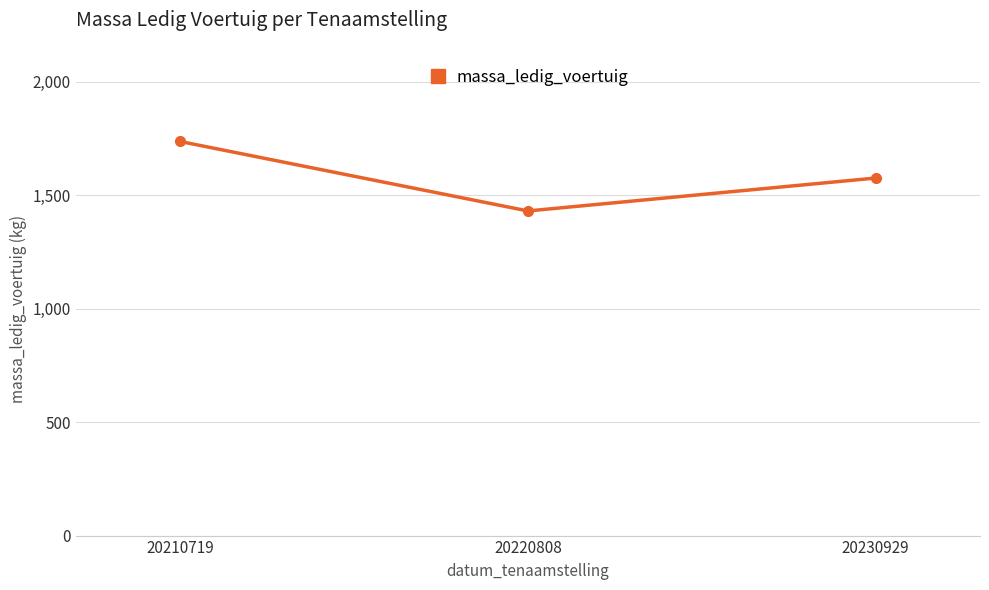

What is the average value?

1580